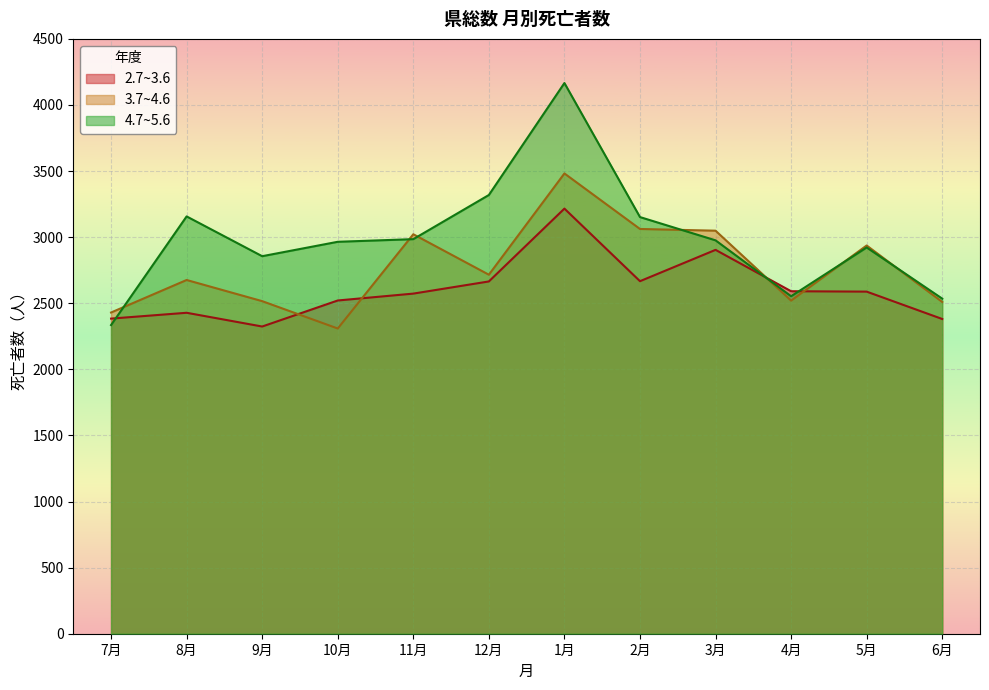

What is the label of the 9th point from the right?

10月